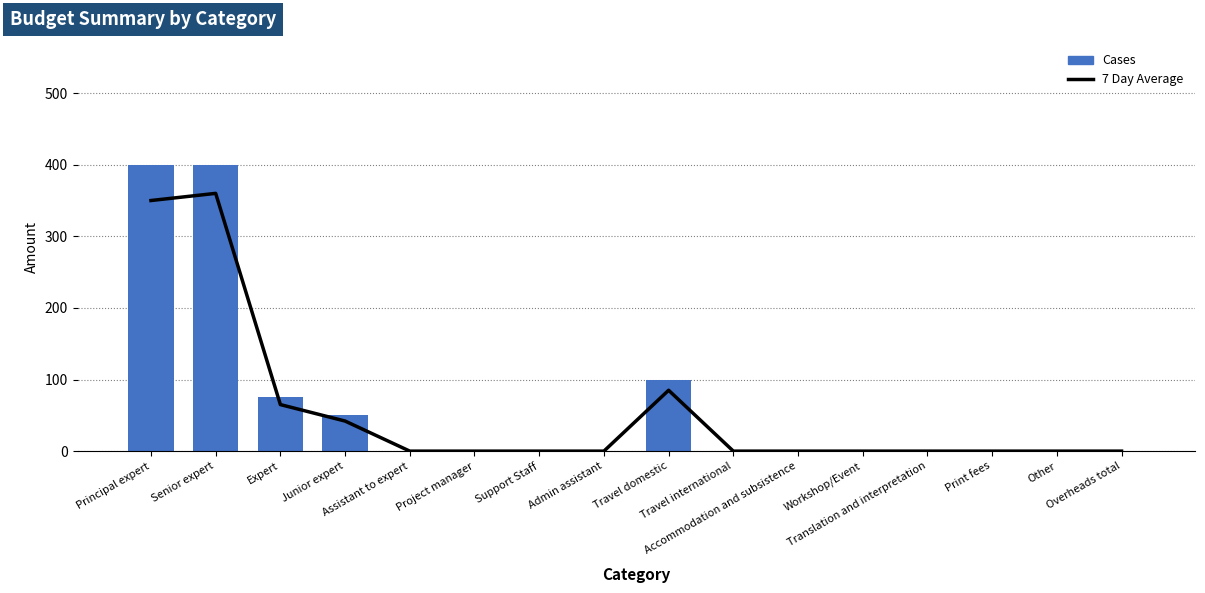

Which series contains the lowest Y value?

7 Day Average